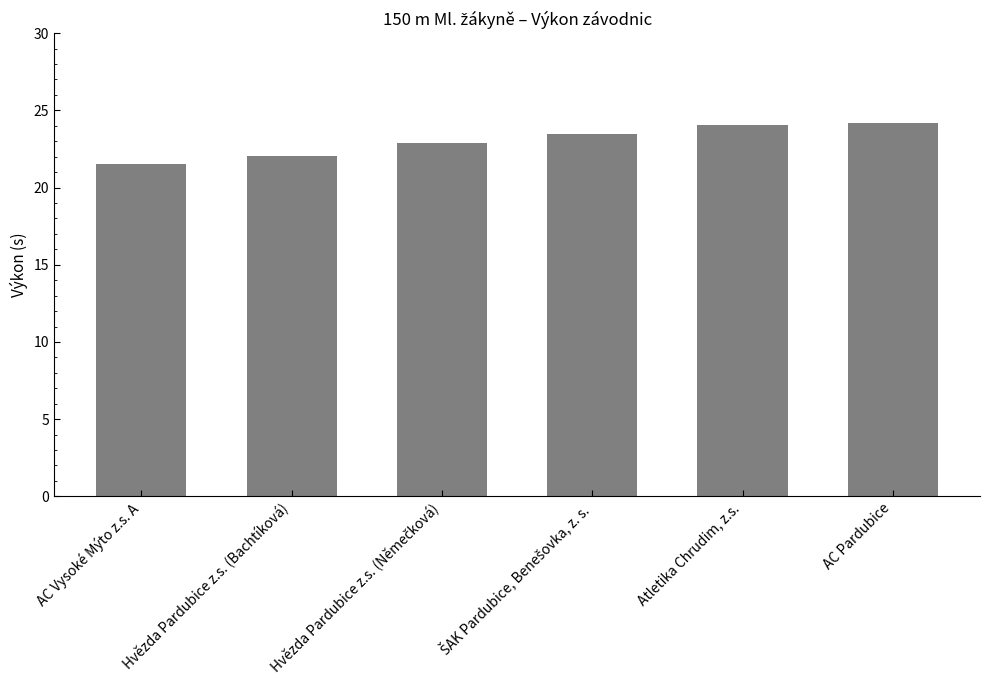

What is the average value?

23.0